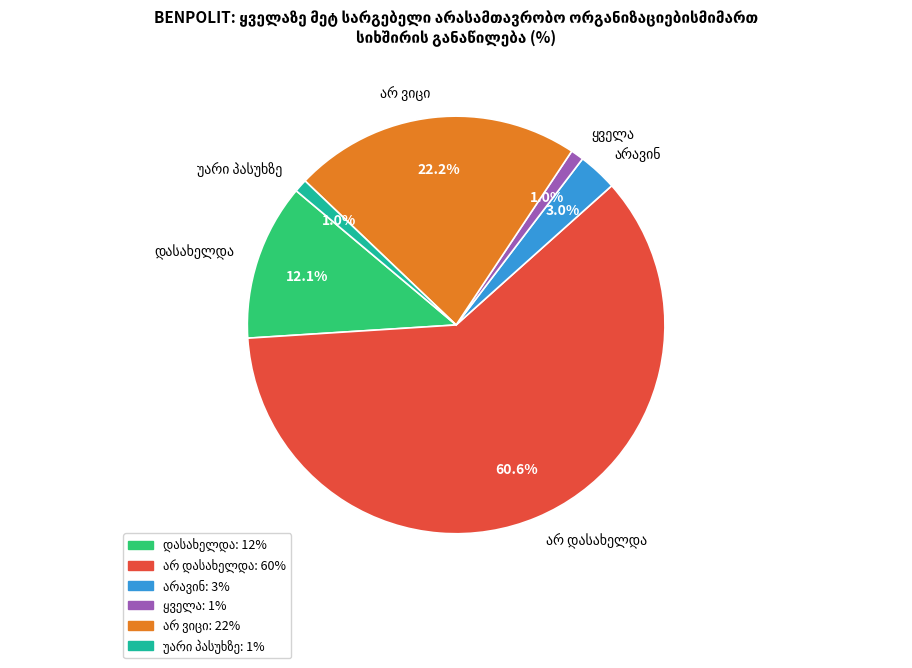

Does any single category account for the majority?

Yes